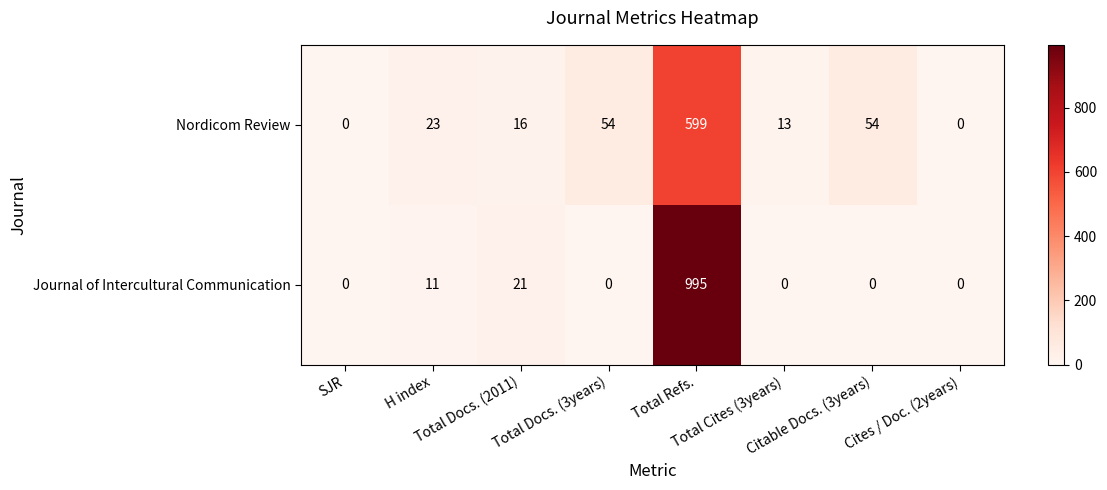

Which series has the largest total across all categories?

Journal of Intercultural Communication